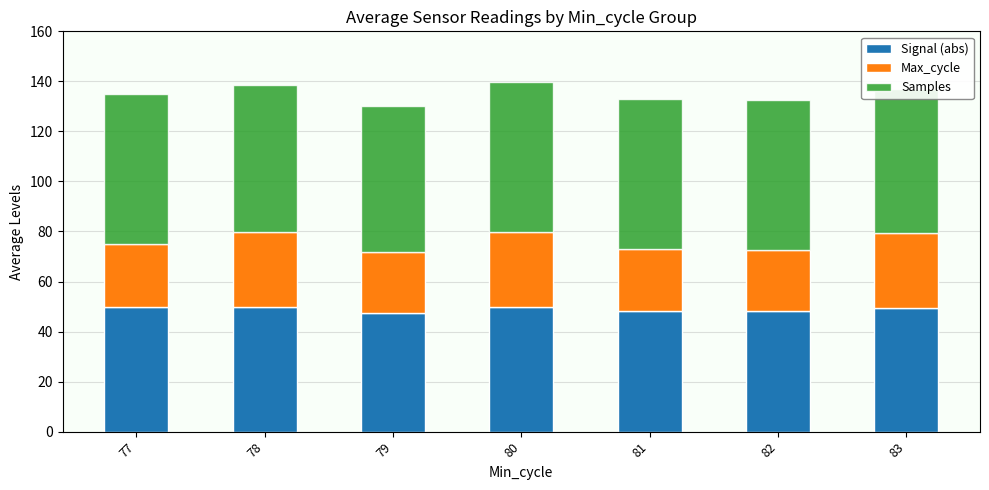

Which label corresponds to the largest value in the chart?

82